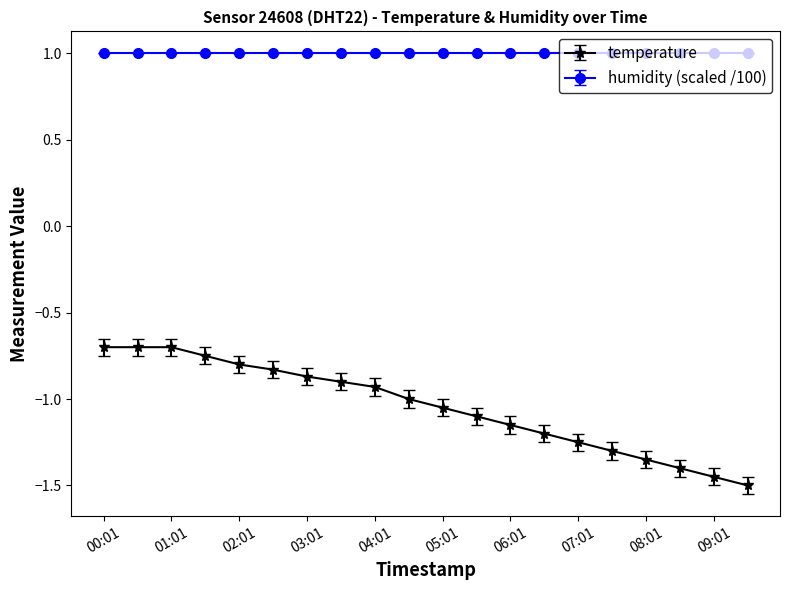

Is this an area chart (filled region under the line)?

No